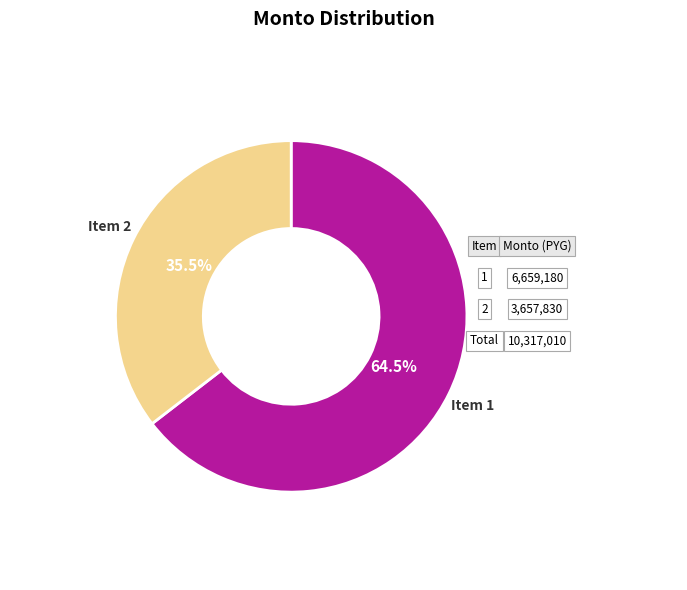

Is there a majority slice in this chart?

Yes